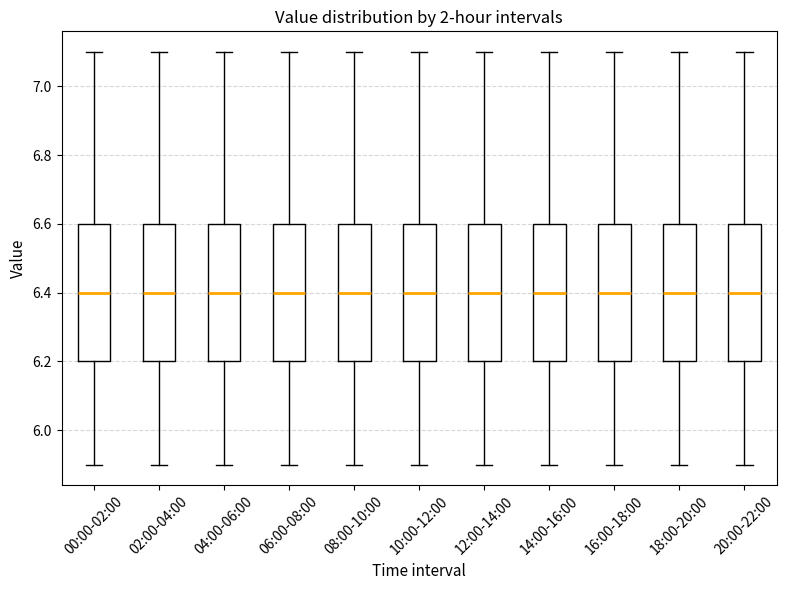

Reading left to right, transcribe this box plot: for each box, give where its median line is, the range the box spans, and where its two whiskers end, as read against the y-axis. The values are not printed on the chart, so give them approximately, as read against the axis.

00:00-02:00: median 6.4, box 6.2 to 6.6, whiskers 5.9 to 7.1
02:00-04:00: median 6.4, box 6.2 to 6.6, whiskers 5.9 to 7.1
04:00-06:00: median 6.4, box 6.2 to 6.6, whiskers 5.9 to 7.1
06:00-08:00: median 6.4, box 6.2 to 6.6, whiskers 5.9 to 7.1
08:00-10:00: median 6.4, box 6.2 to 6.6, whiskers 5.9 to 7.1
10:00-12:00: median 6.4, box 6.2 to 6.6, whiskers 5.9 to 7.1
12:00-14:00: median 6.4, box 6.2 to 6.6, whiskers 5.9 to 7.1
14:00-16:00: median 6.4, box 6.2 to 6.6, whiskers 5.9 to 7.1
16:00-18:00: median 6.4, box 6.2 to 6.6, whiskers 5.9 to 7.1
18:00-20:00: median 6.4, box 6.2 to 6.6, whiskers 5.9 to 7.1
20:00-22:00: median 6.4, box 6.2 to 6.6, whiskers 5.9 to 7.1